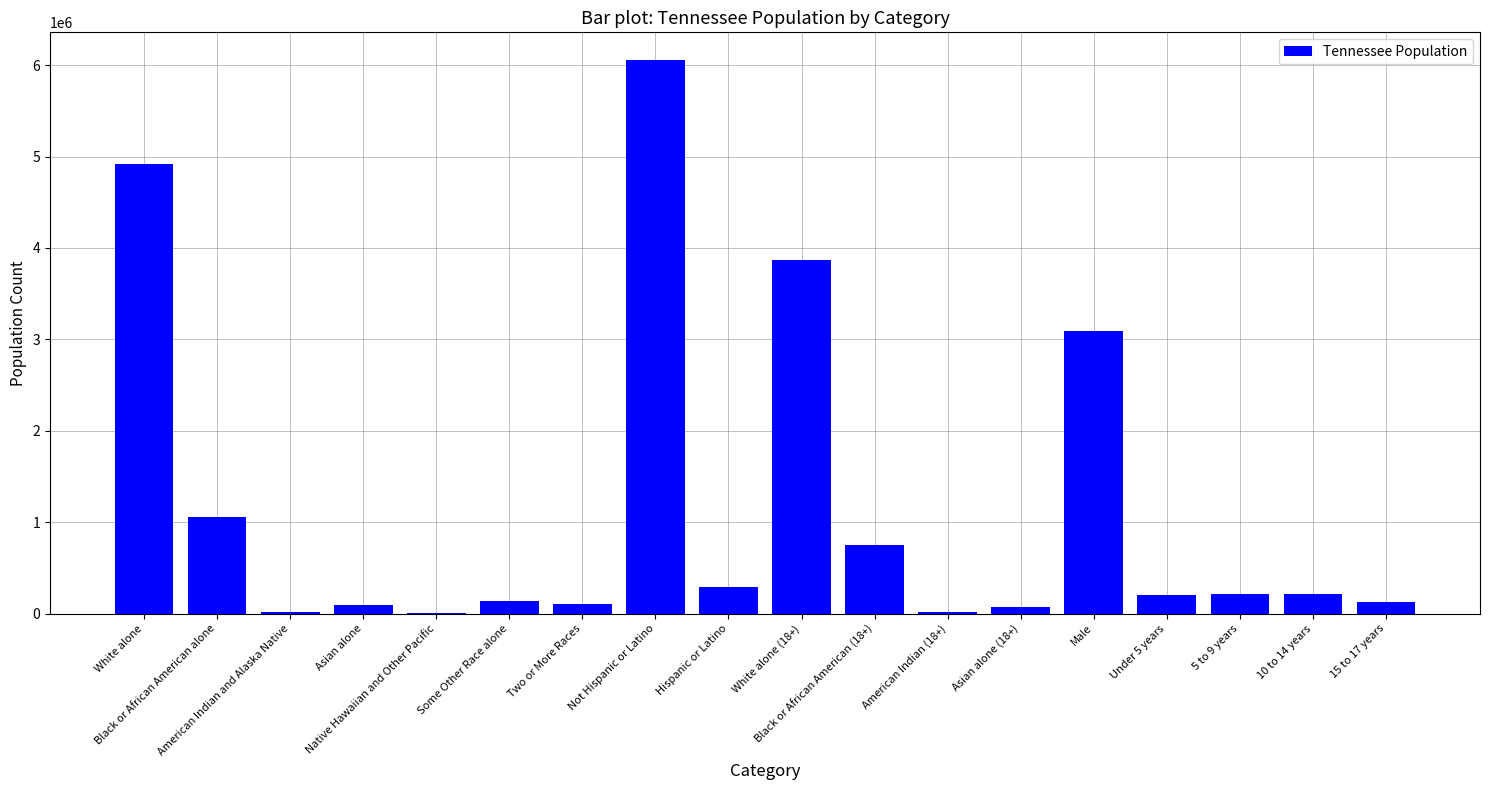

What is the change in value from American Indian and Alaska Native to Two or More Races?

+90015